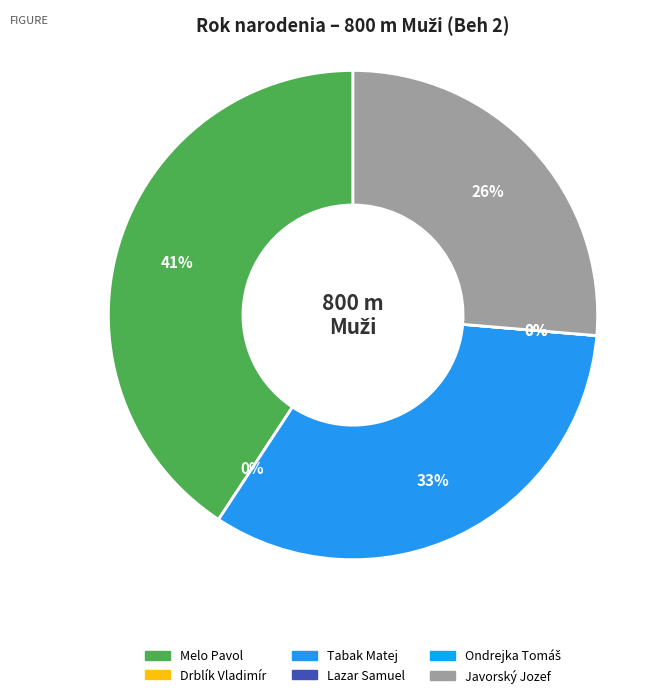

To the nearest percent, what is the average slice percentage?

17%